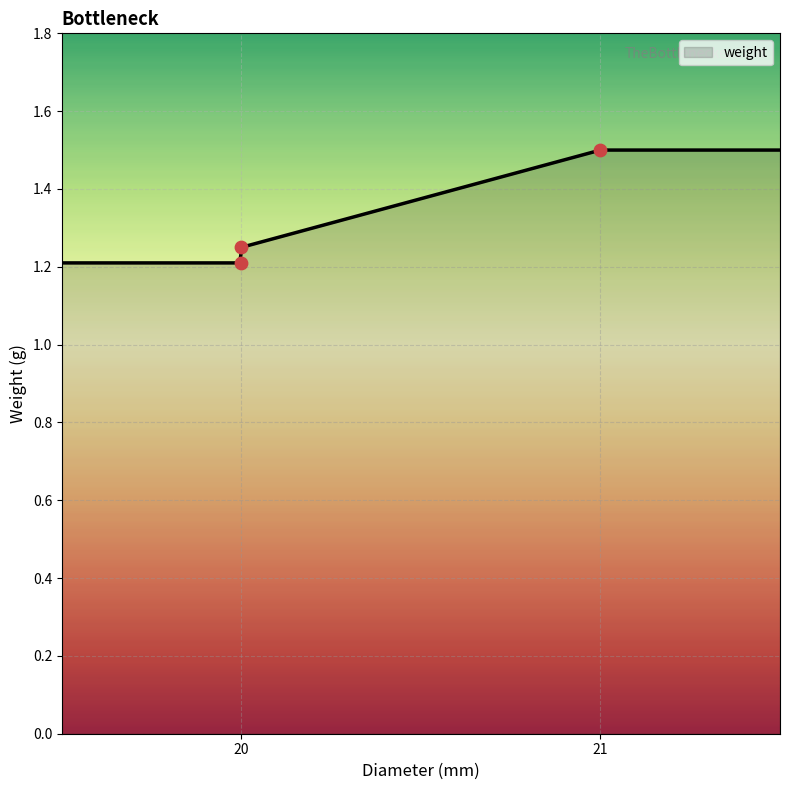

What is the change in value from 20 to 21?

+0.2